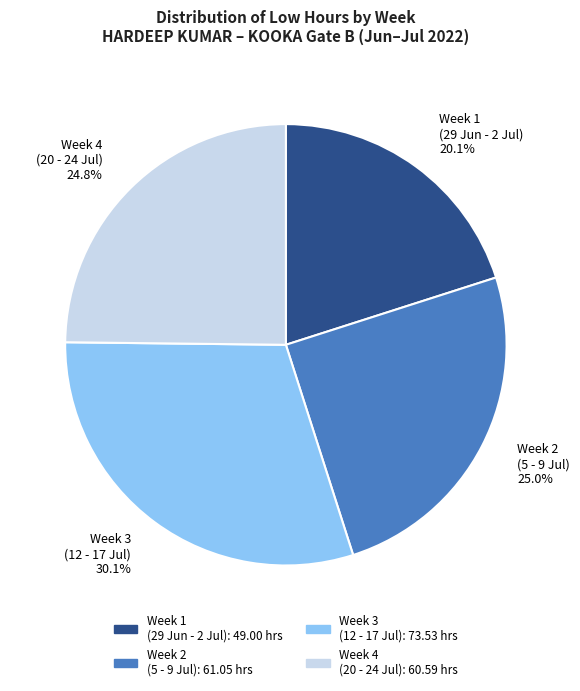

Which has a higher value, Week 2 (5 - 9 Jul) or Week 3 (12 - 17 Jul)?

Week 3 (12 - 17 Jul)